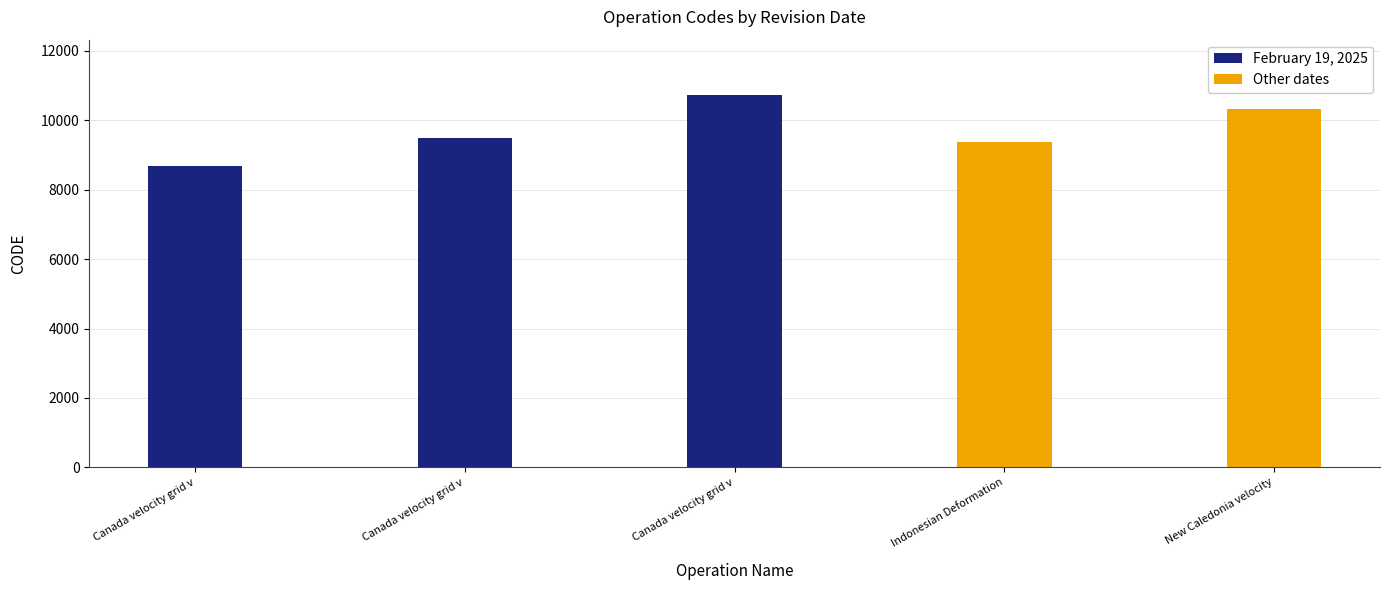

Reading right to left, list all the values displayed in this chart.

10323	9375	10707	9483	8676